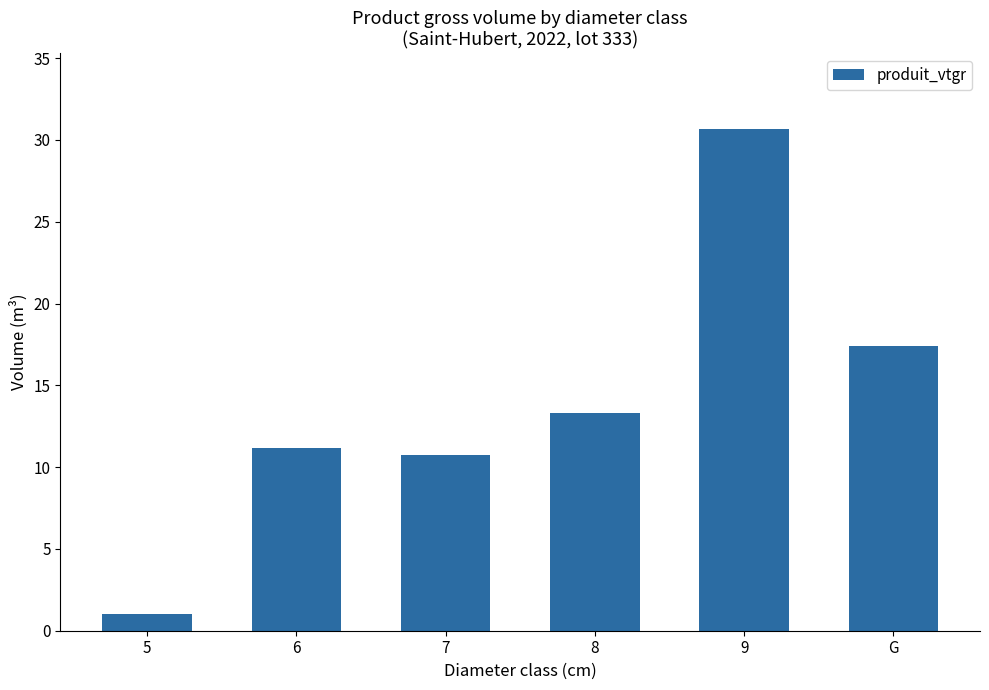

What is the label of the 1st bar from the left?

5